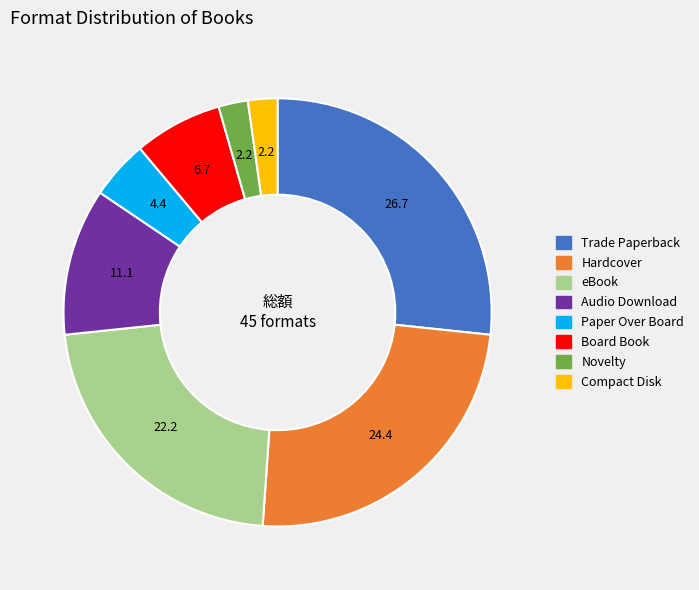

Which slice is the largest?

Trade Paperback